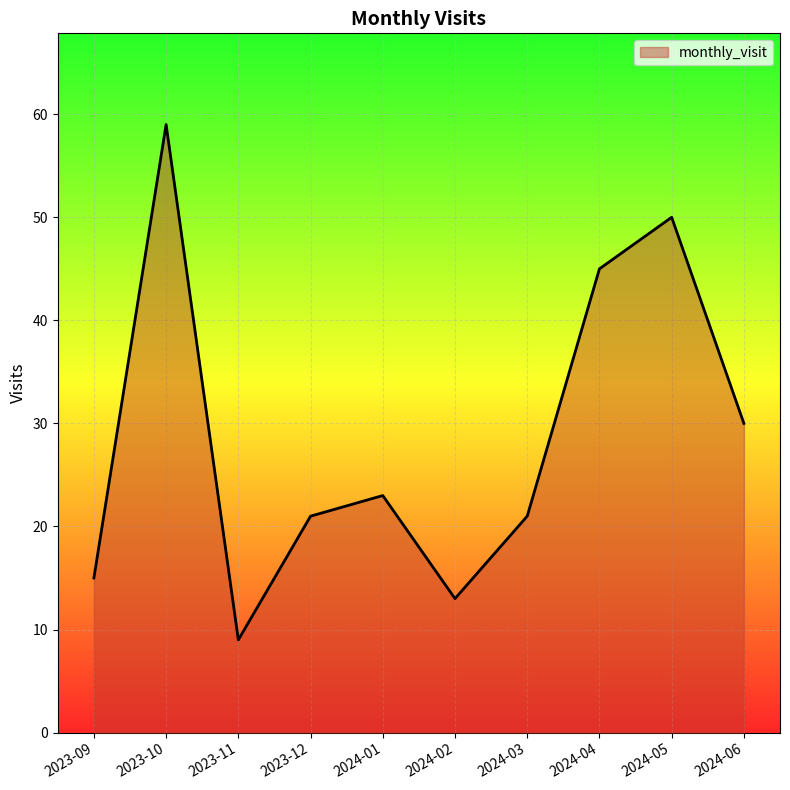

Does the chart have visible grid lines?

Yes